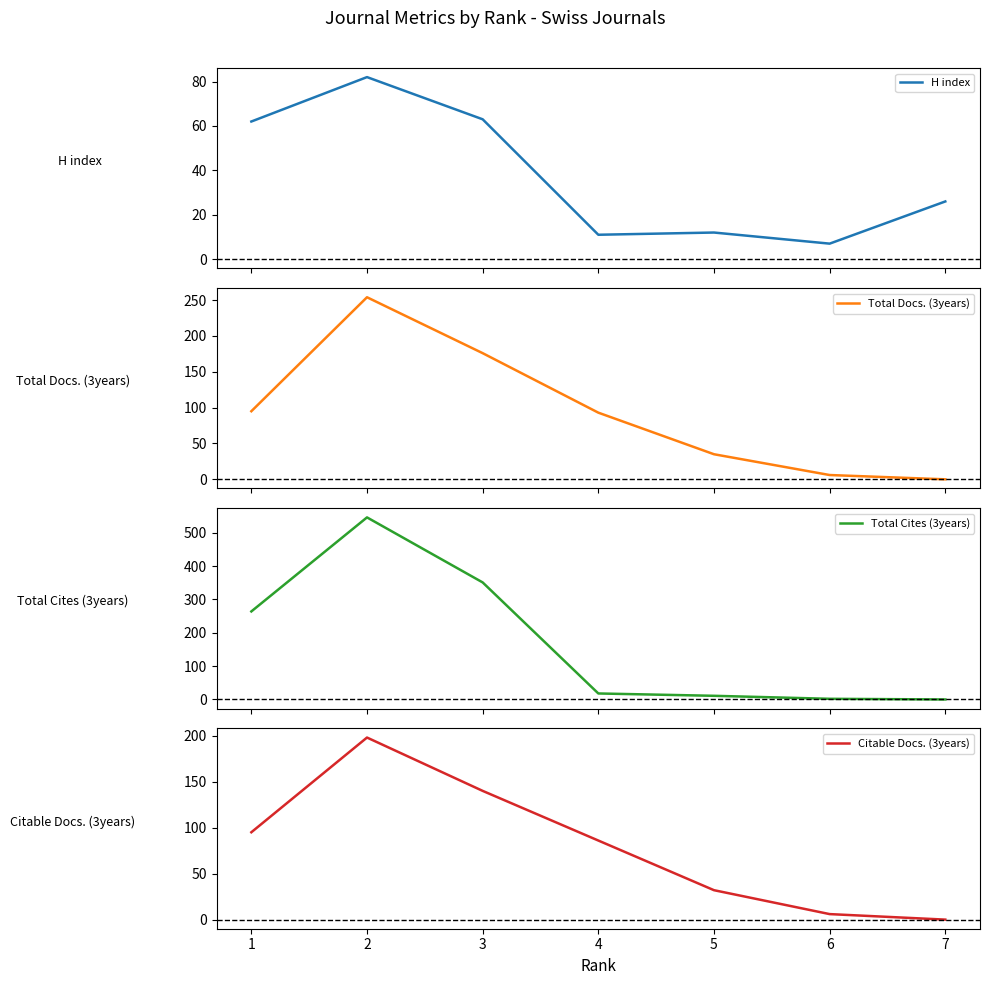

What is the highest value of the H index series?

82